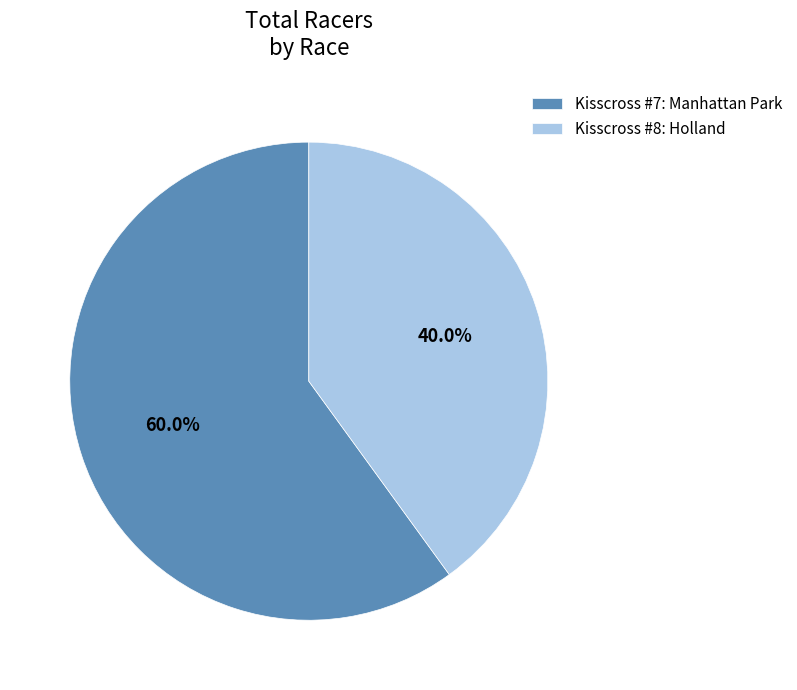

What percentage is the Kisscross #8: Holland slice, to the nearest percent?

40%